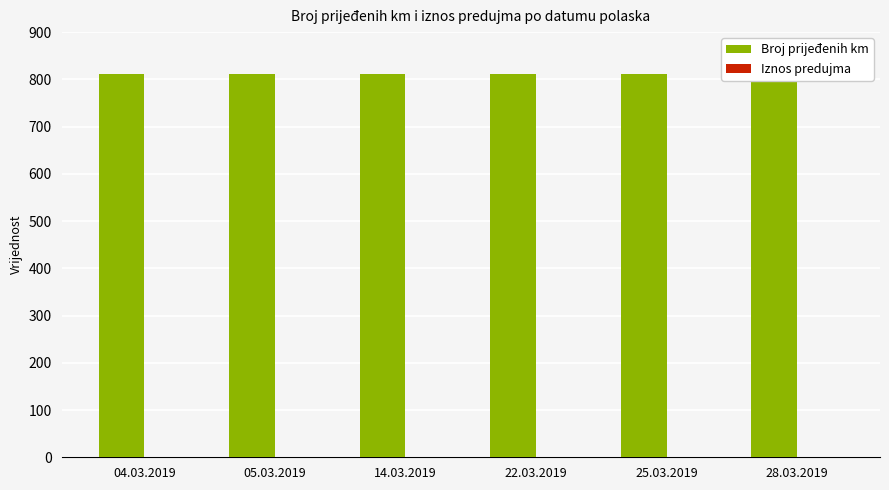

True or false: Broj prijeđenih km has a value of 812 at 04.03.2019.

True